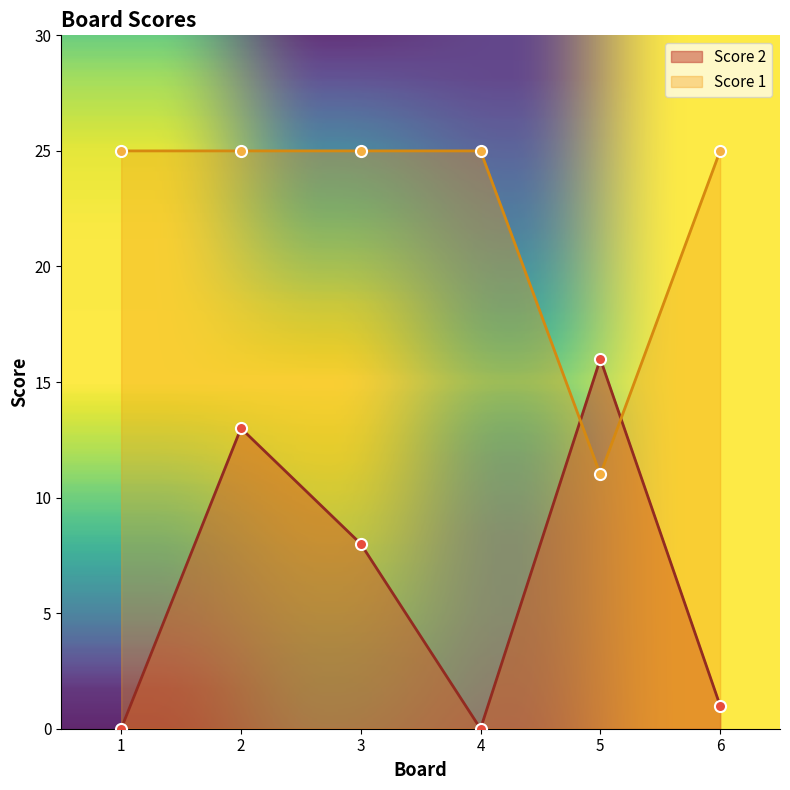

In Score 2, how many points are lower than both neighbors (excluding endpoints)?

1